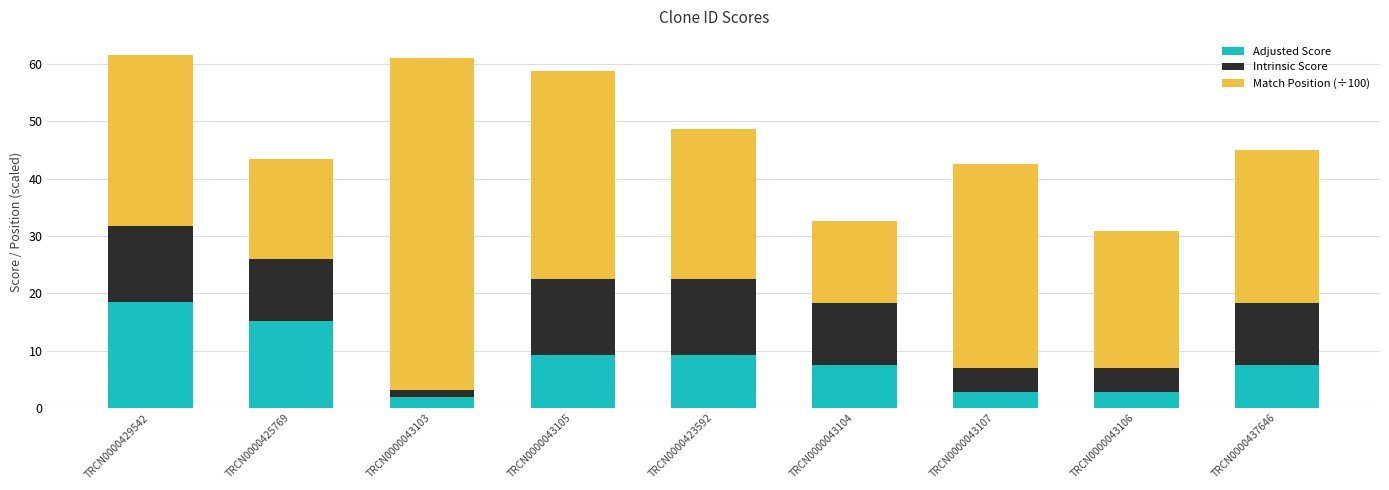

What is the difference between the maximum and second lowest values in the Adjusted Score series?

15.6